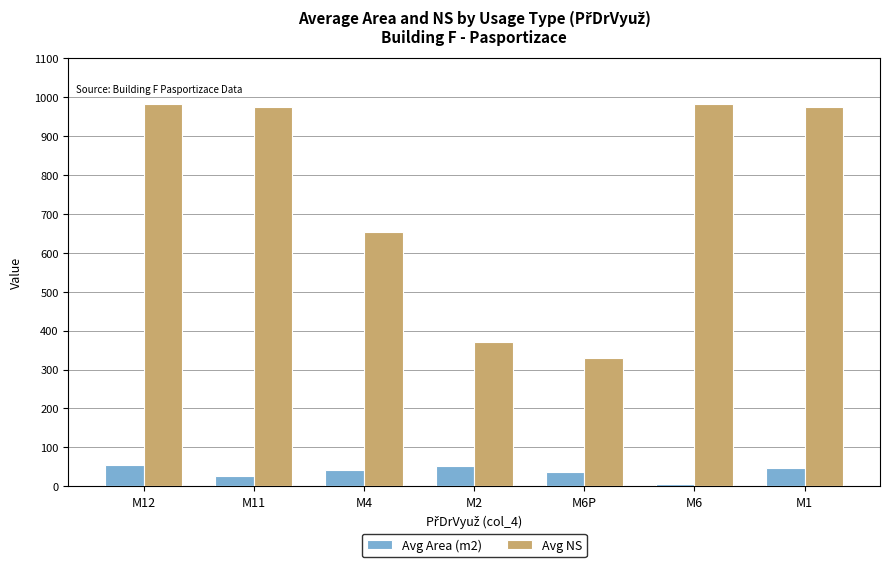

What is the greatest value displayed?

983.0